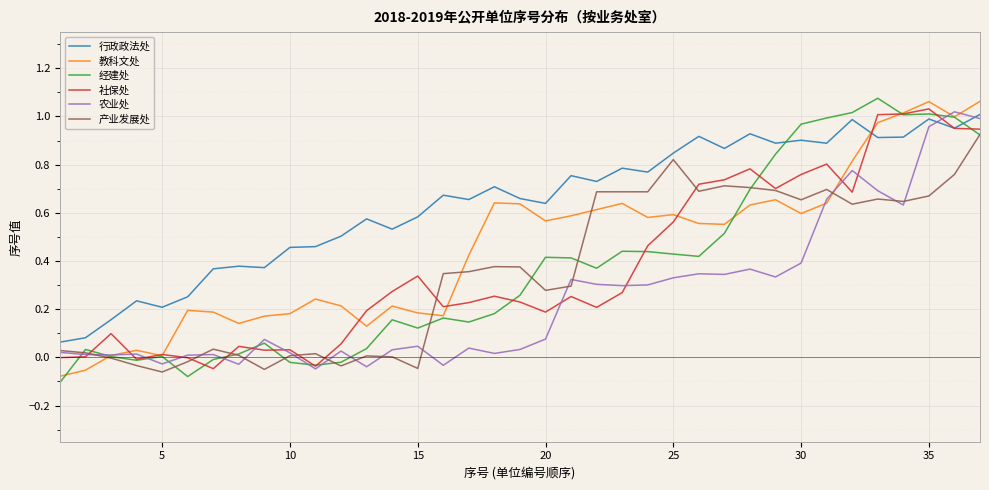

Which series ends up on top after the final intersection of 教科文处 and 行政政法处?

教科文处